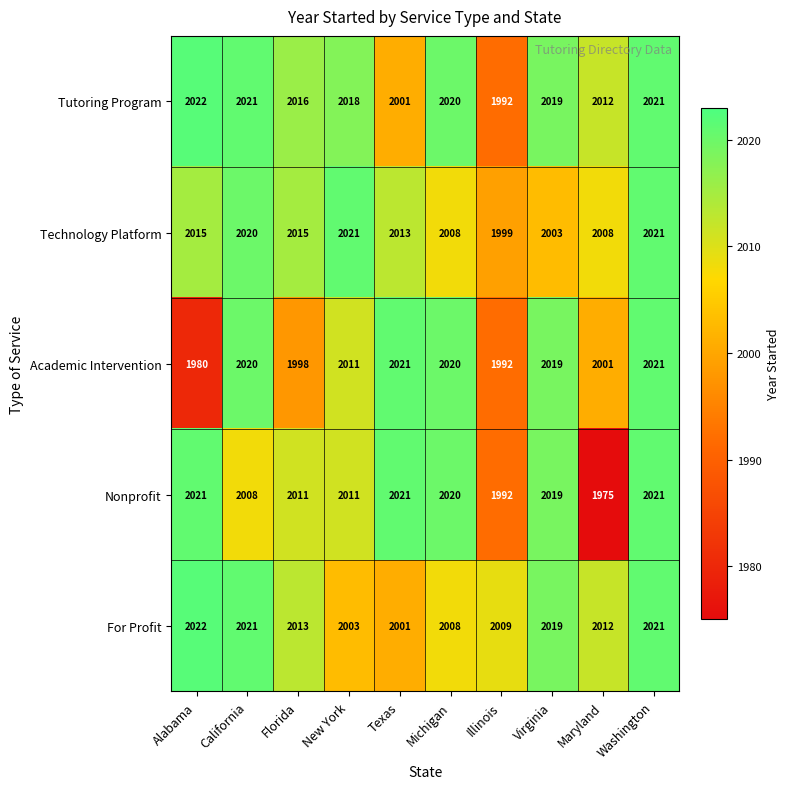

True or false: Nonprofit has a value of 2011 at Florida.

True